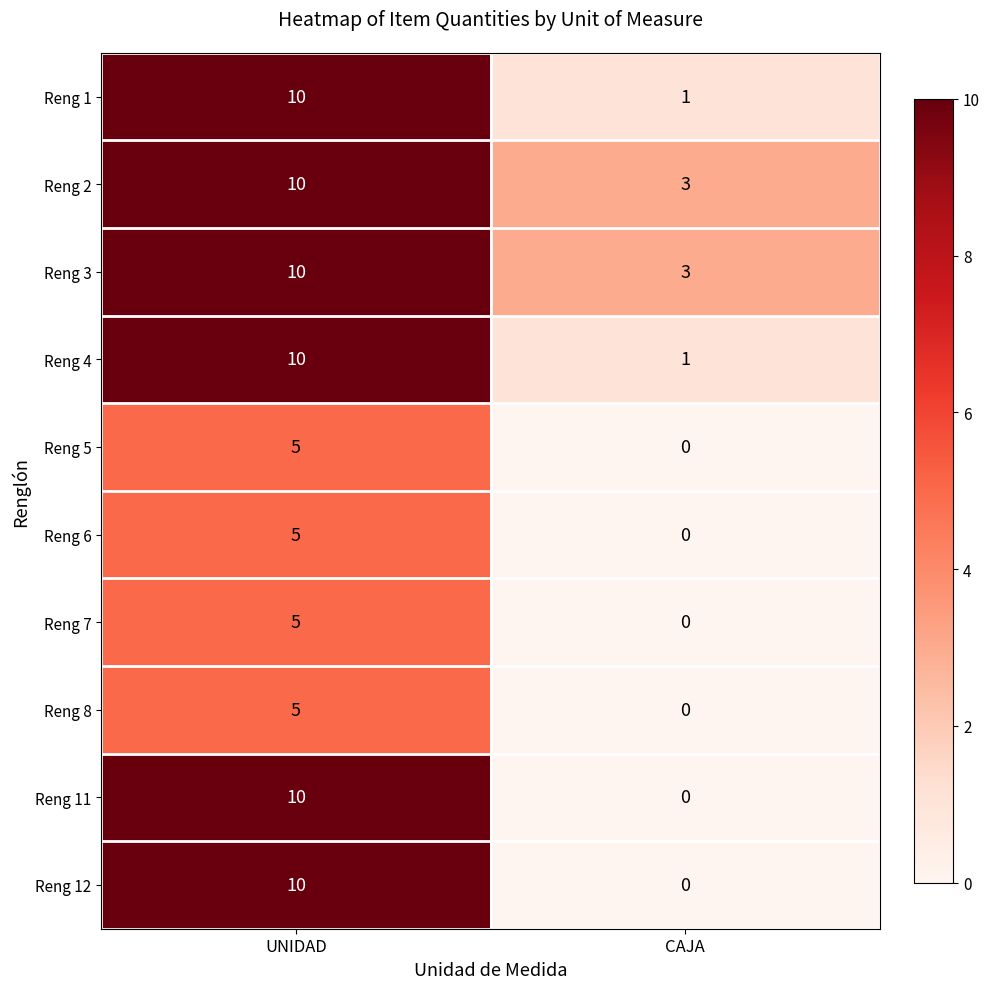

What is the total value across all series at UNIDAD?

80